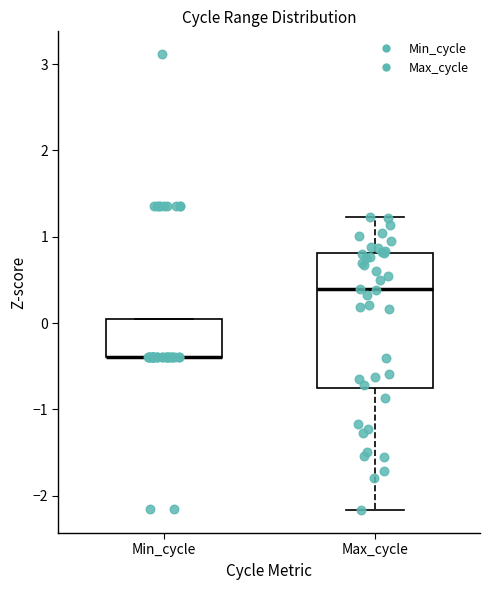

Which box is the tallest, from its lower edge to its upper edge?

Max_cycle